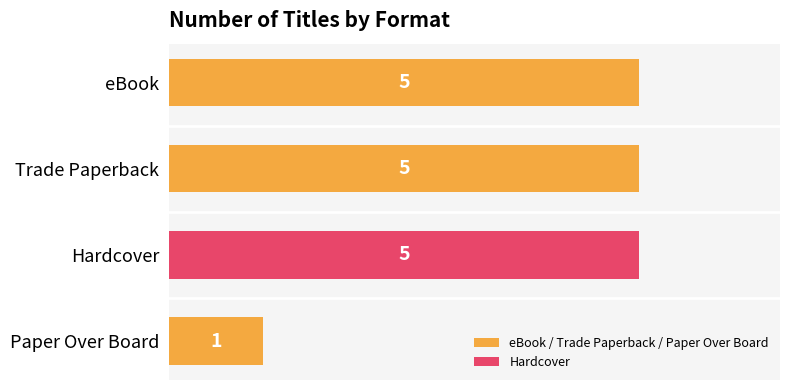

How many values are below 5?

1